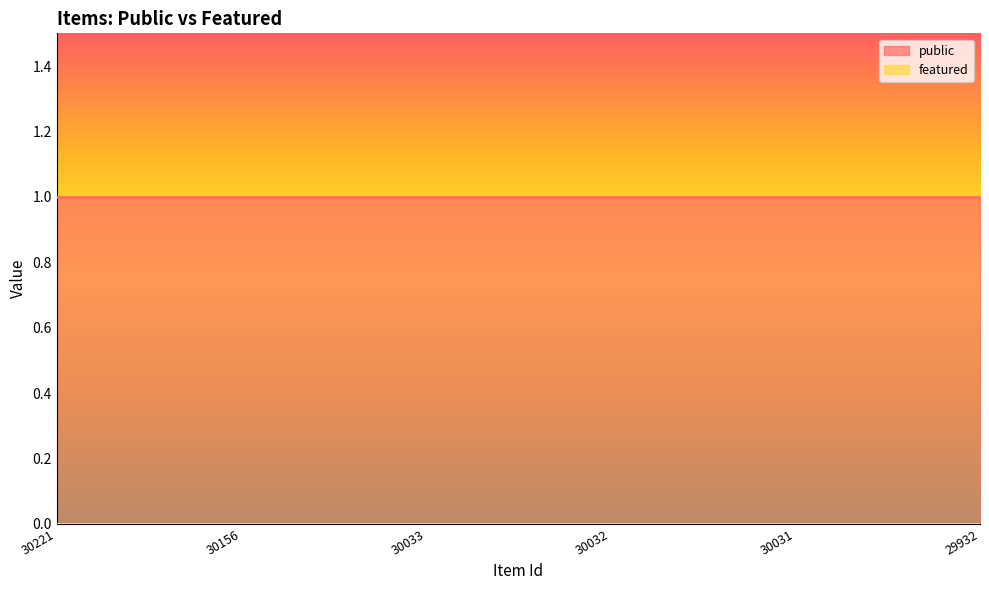

What are all the series names shown in the legend?

public, featured